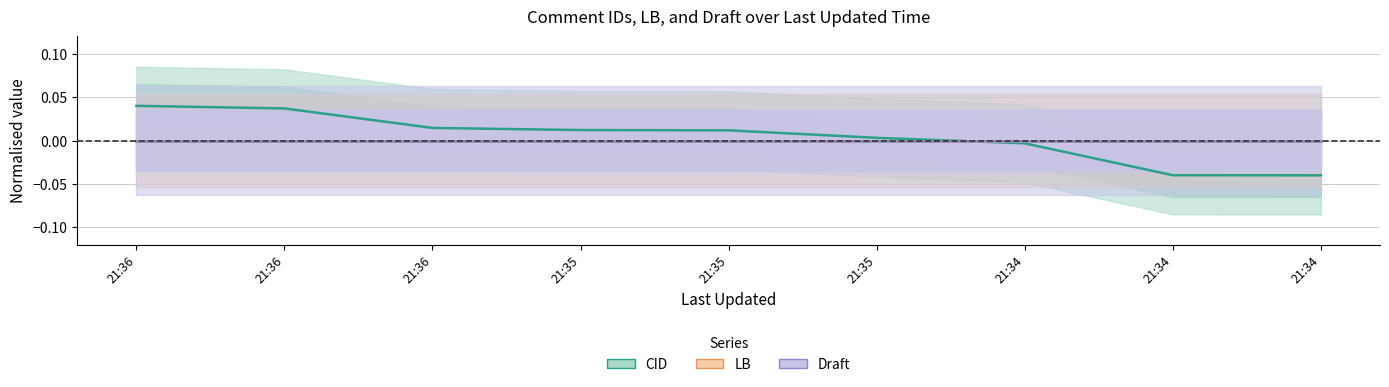

How many positive values does the CID series have?

6